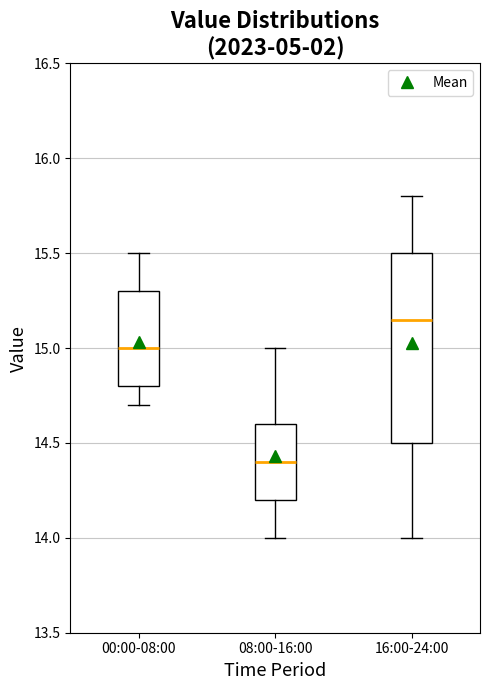

Reading left to right, transcribe this box plot: for each box, give where its median line is, the range the box spans, and where its two whiskers end, as read against the y-axis. The values are not printed on the chart, so give them approximately, as read against the axis.

00:00-08:00: median 15.00, box 14.80 to 15.30, whiskers 14.70 to 15.50
08:00-16:00: median 14.40, box 14.20 to 14.60, whiskers 14.00 to 15.00
16:00-24:00: median 15.15, box 14.50 to 15.50, whiskers 14.00 to 15.80